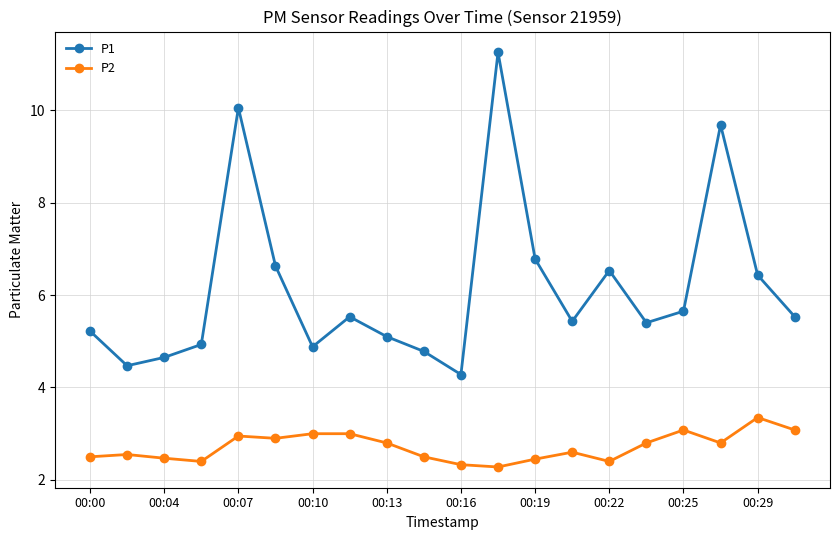

List the series in order of their peak value, highest first.

P1, P2